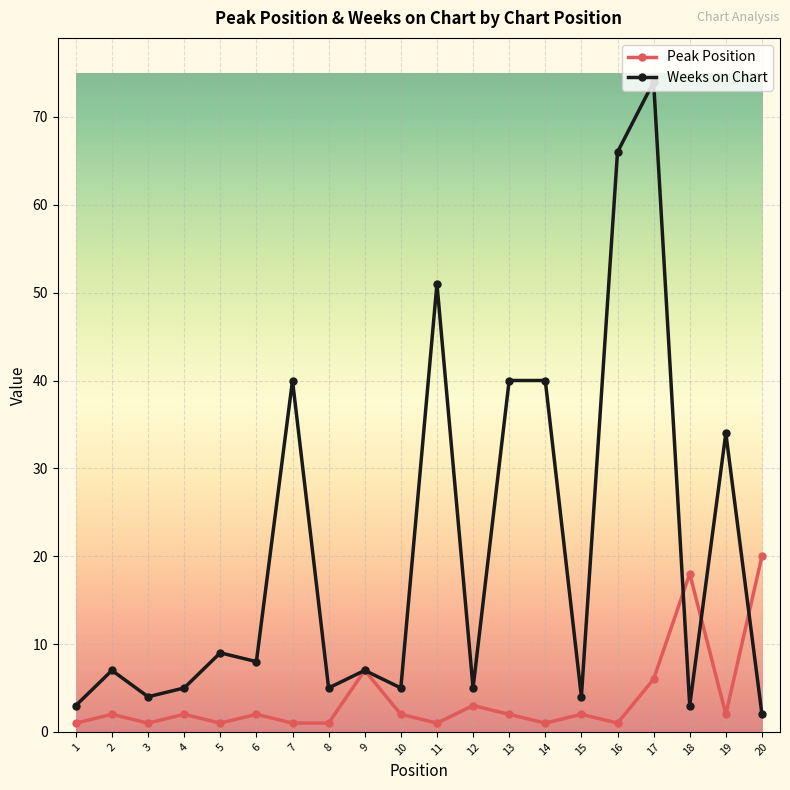

Is it true that Peak Position equals 13 at 20?

False